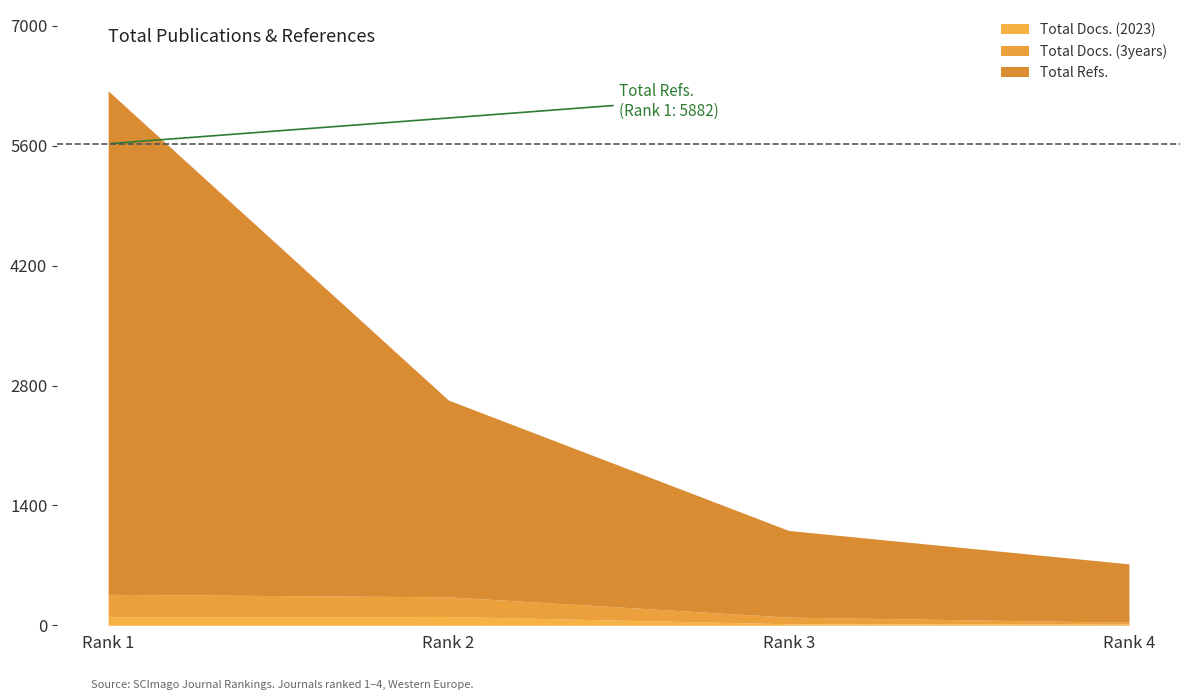

What is the average value of the Total Refs. series?

2468